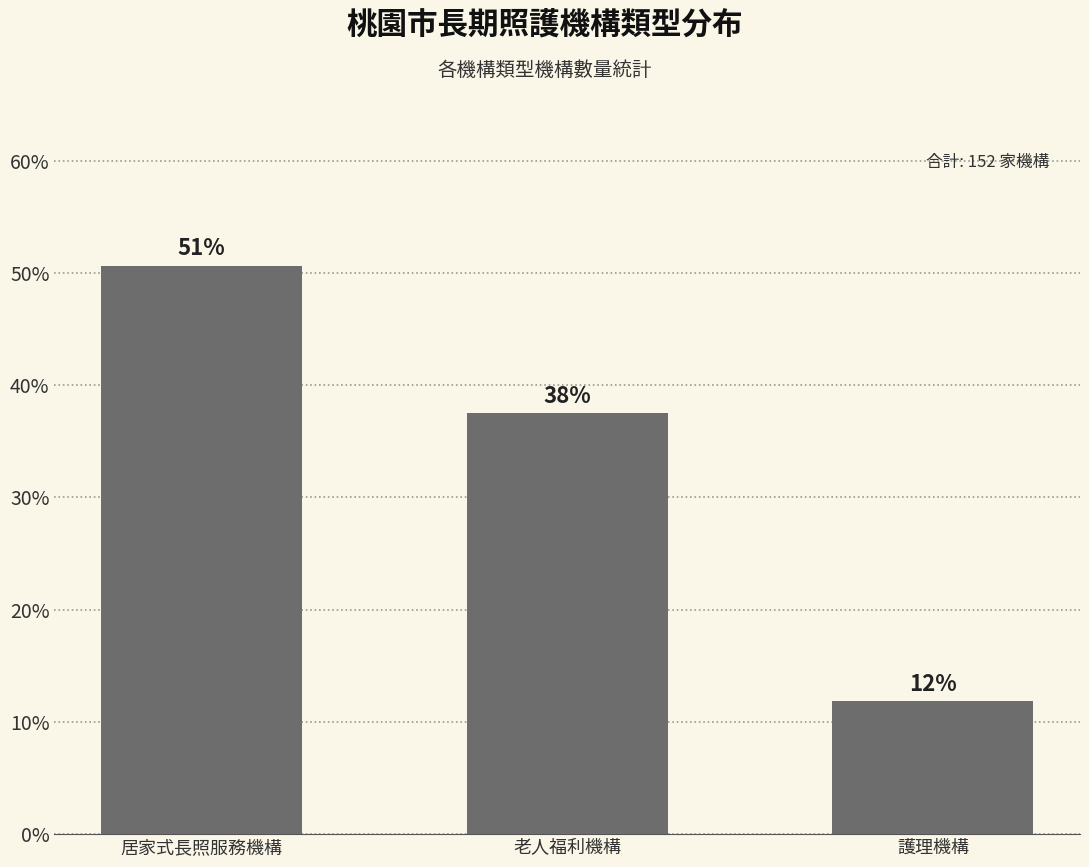

What is the label of the 2nd bar from the right?

老人福利機構